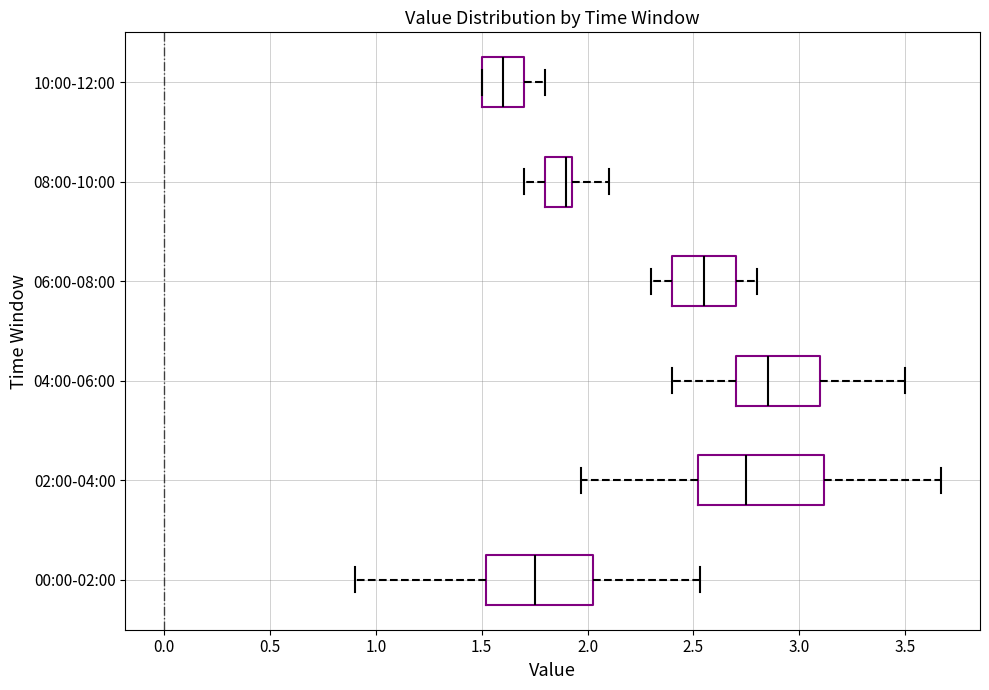

Which box's median line is the furthest to the left?

10:00-12:00